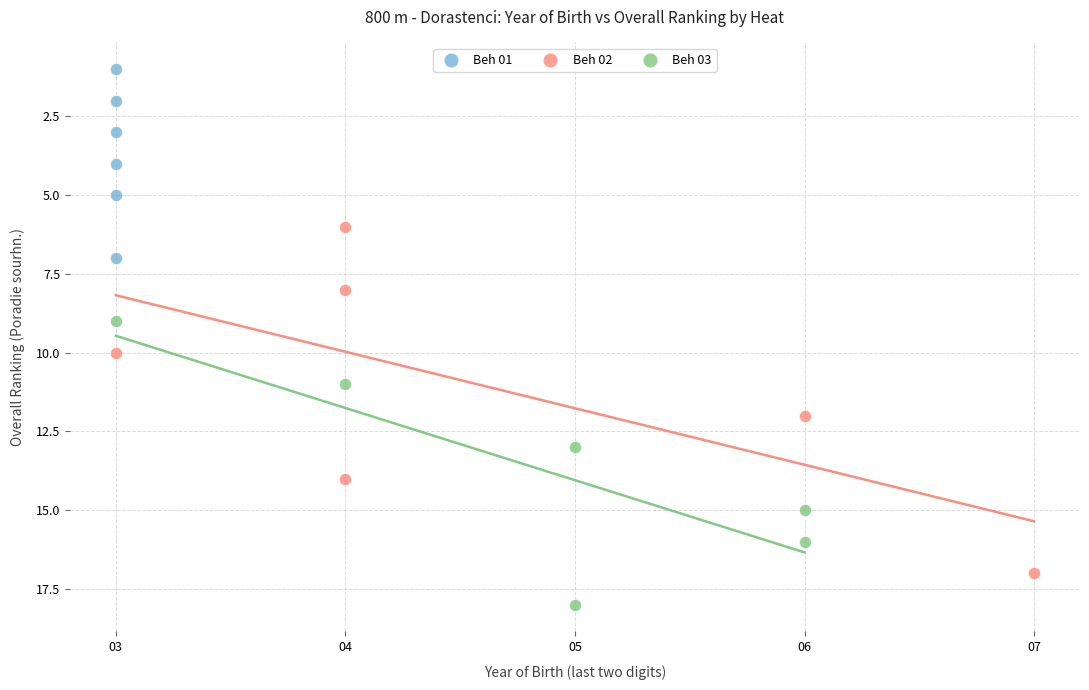

Which series contains the highest Y value?

Beh 03